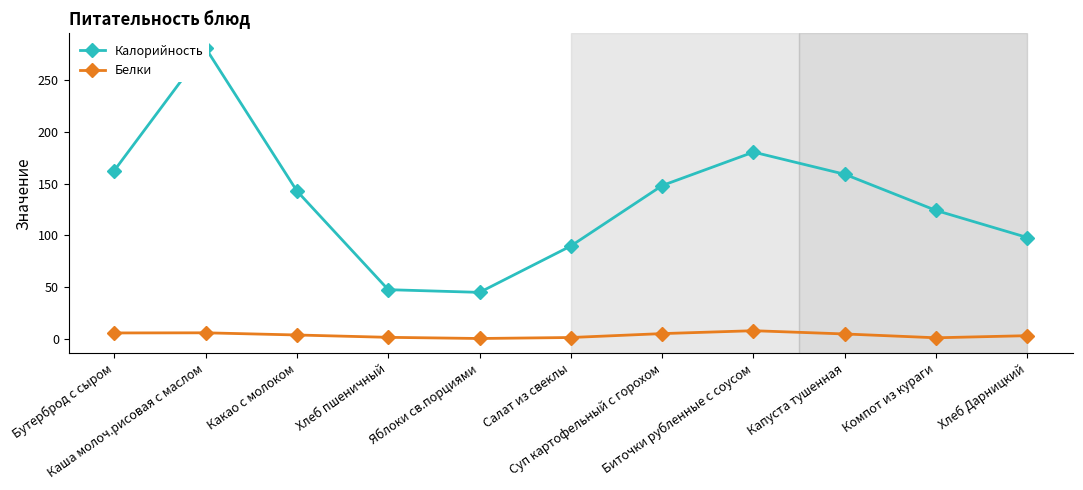

Which category has the highest value across all series?

Каша молоч.рисовая с маслом